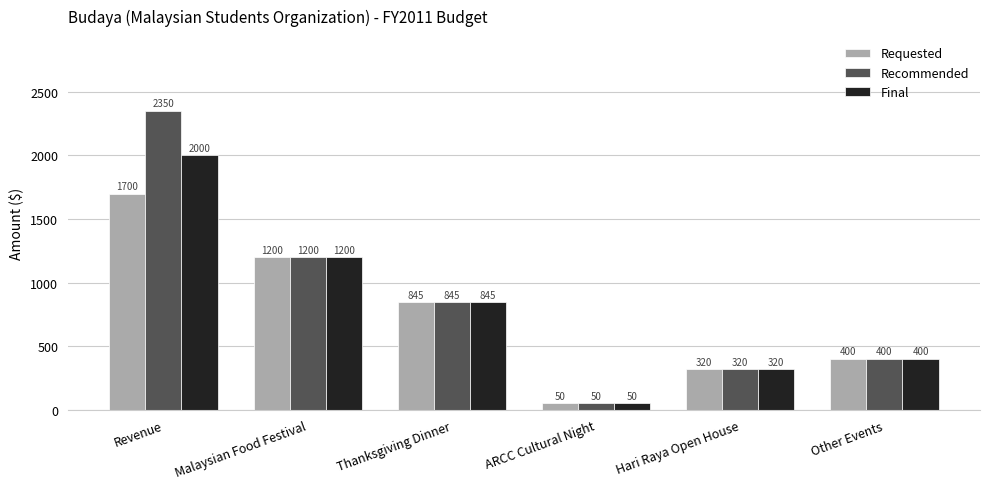

Reading left to right, list all the values displayed in this chart.

Requested: 1700	1200	845	50	320	400
Recommended: 2350	1200	845	50	320	400
Final: 2000	1200	845	50	320	400